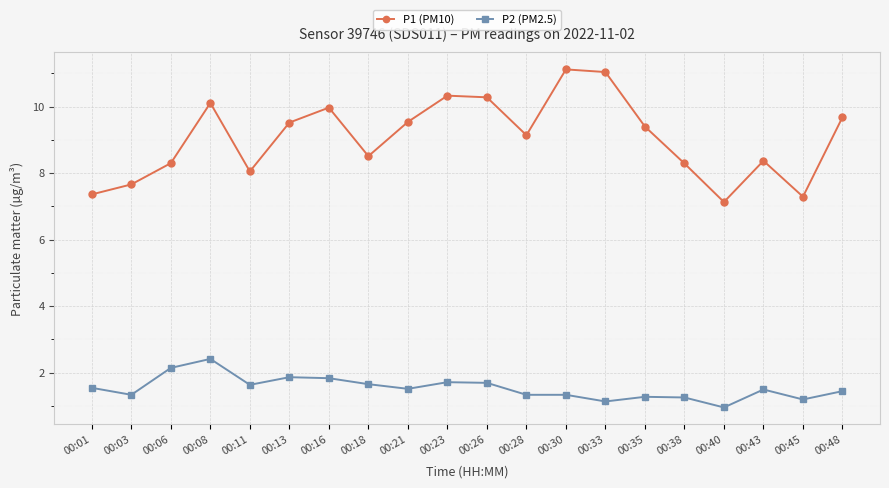

Between 00:03 and 00:21, which series saw the biggest shift?

P1 (PM10)